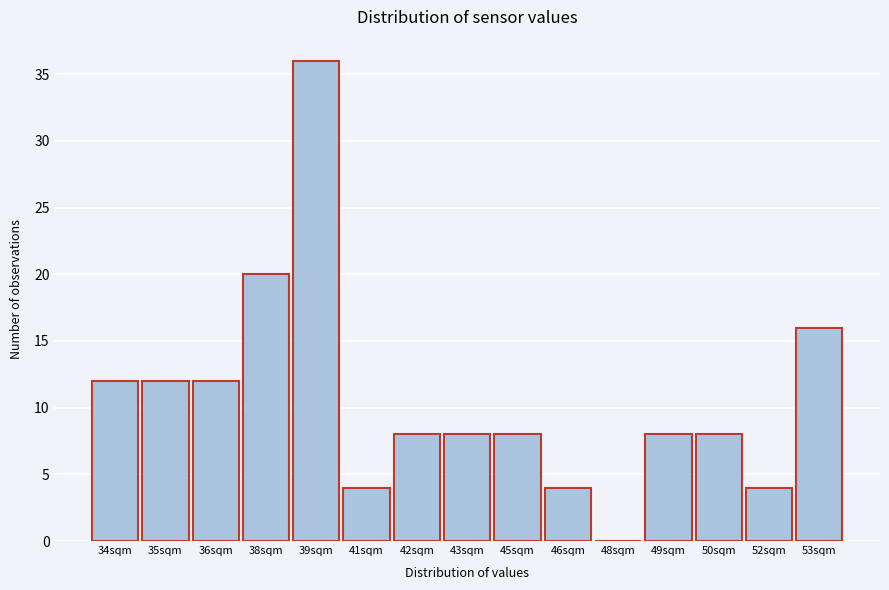

Reading left to right, transcribe all the data shown in this chart.

34sqm=12	35sqm=12	36sqm=12	38sqm=20	39sqm=36	41sqm=4	42sqm=8	43sqm=8	45sqm=8	46sqm=4	48sqm=0	49sqm=8	50sqm=8	52sqm=4	53sqm=16